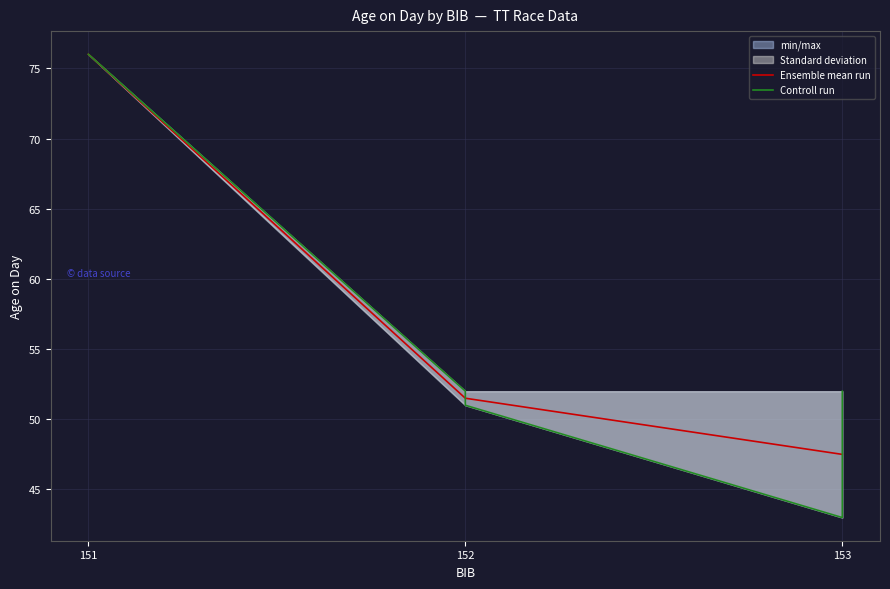

Count the number of values greater than 52.

2